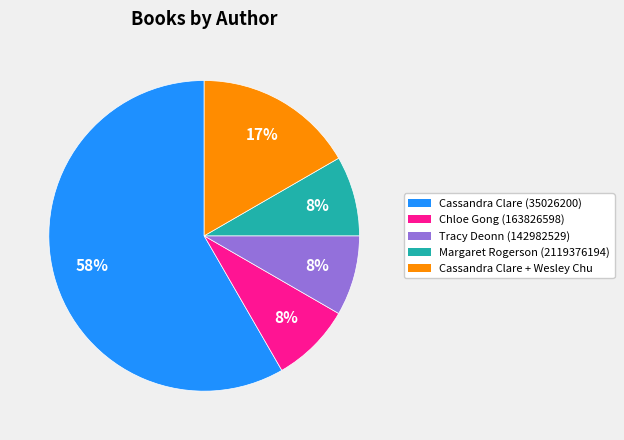

Is there a majority slice in this chart?

Yes